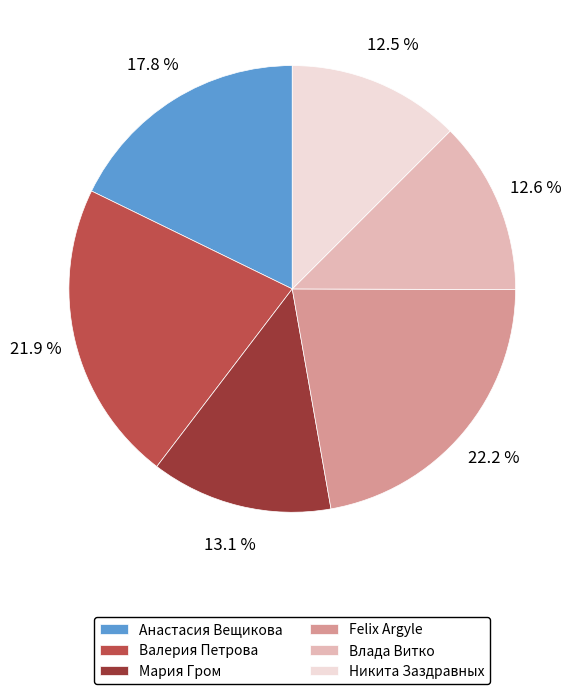

Which has a higher value, Влада Витко or Анастасия Вещикова?

Анастасия Вещикова